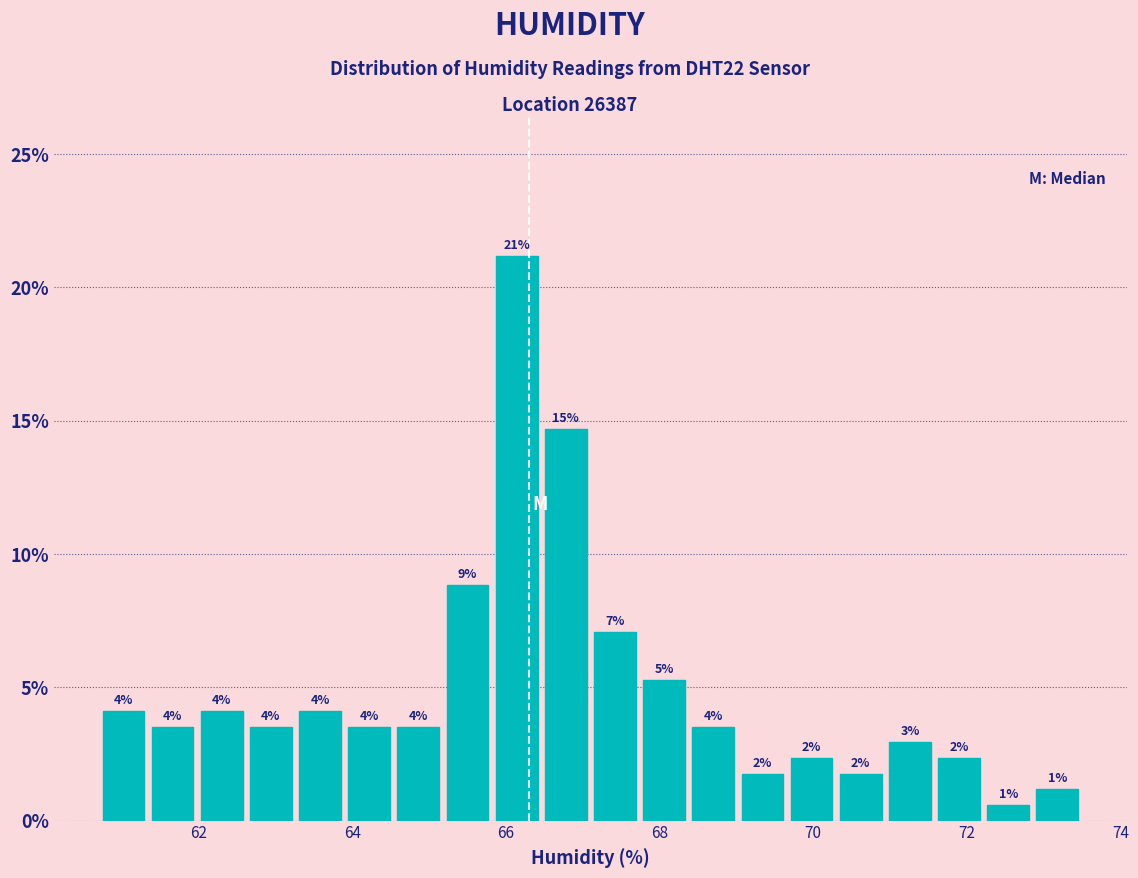

Around what value on the x-axis is the tallest bar? Give the approximate position of its centre, as read against the axis.

66.2